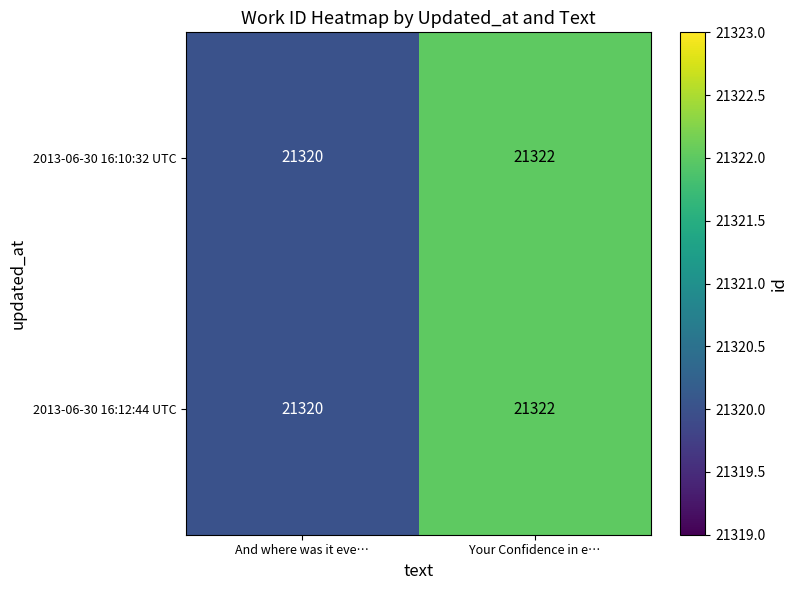

Is it true that 2013-06-30 16:12:44 UTC equals 13800 at And where was it eve…?

False